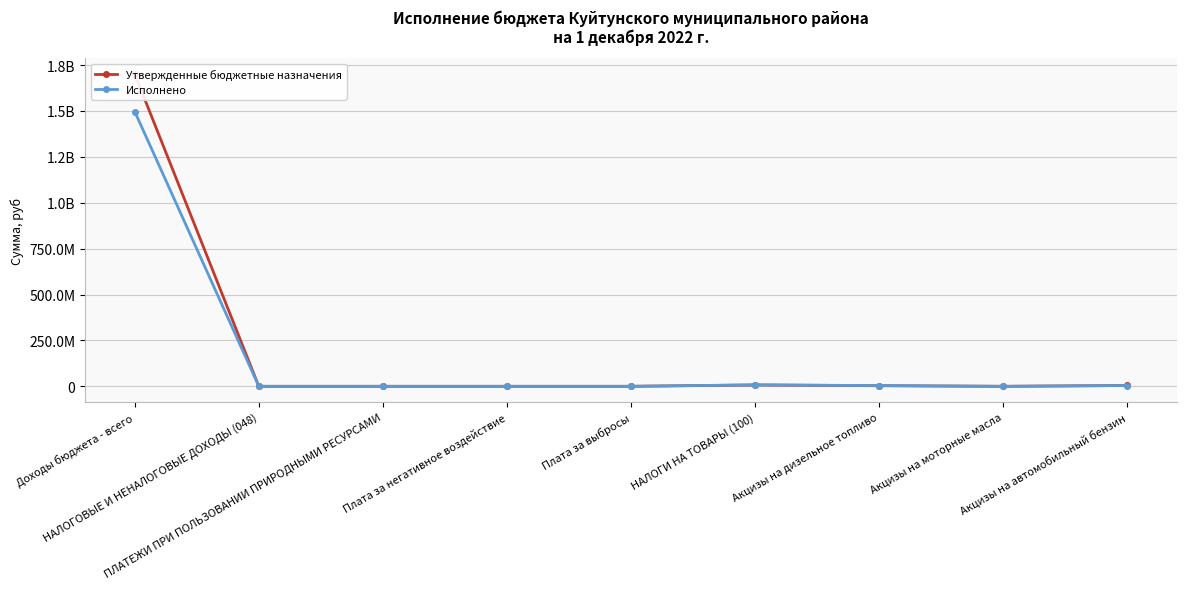

Where is the first local maximum for Утвержденные бюджетные назначения?

НАЛОГИ НА ТОВАРЫ (100)